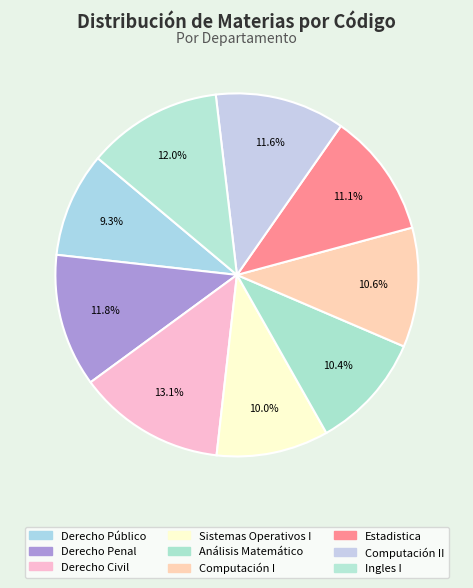

To the nearest percent, what is the difference between the largest and smallest slice percentages?

4%